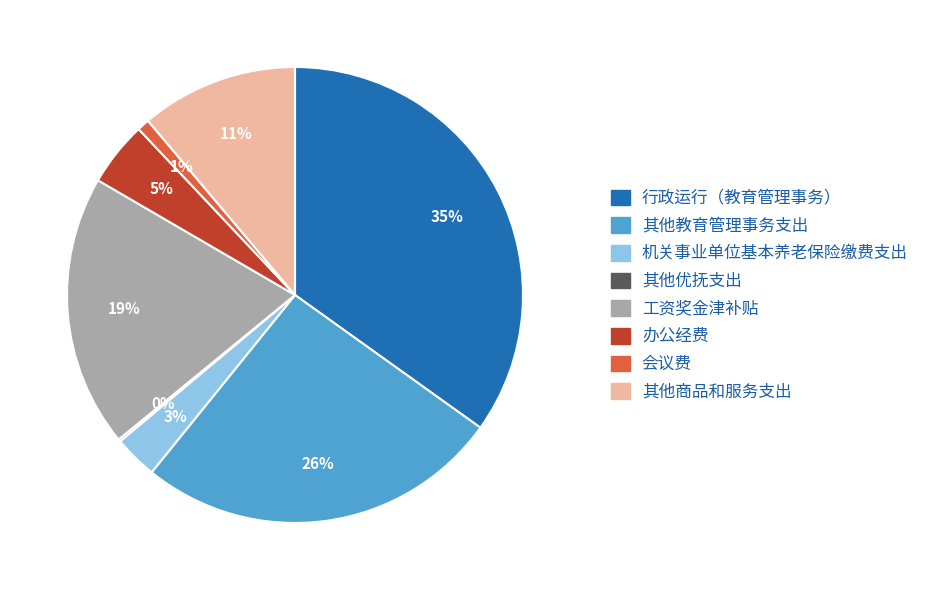

What percentage is the 行政运行（教育管理事务） slice, to the nearest percent?

35%